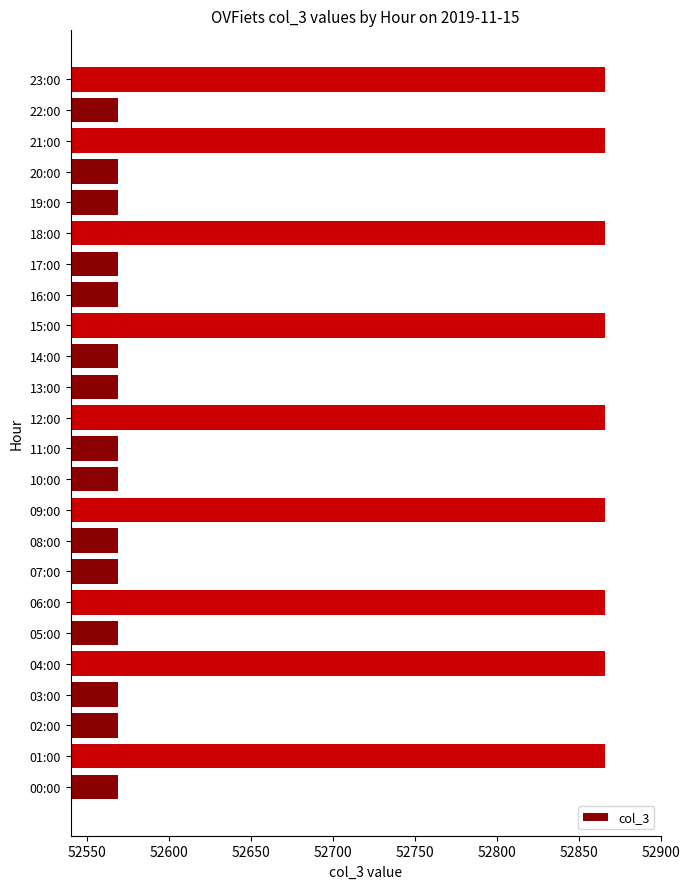

The value at 23:00 is 82810. True or false?

False